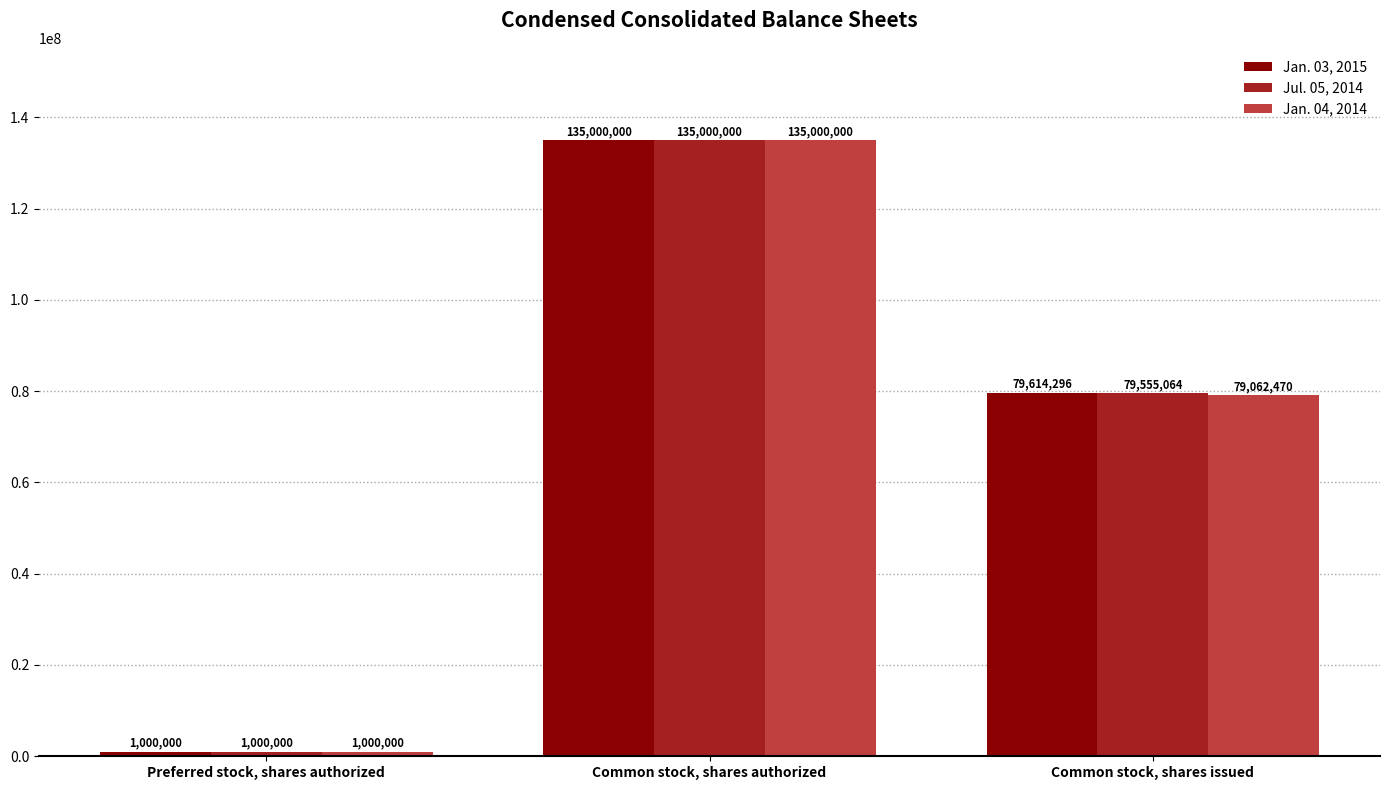

The Jan. 04, 2014 series shows 79062470 at Common stock, shares issued. True or false?

True